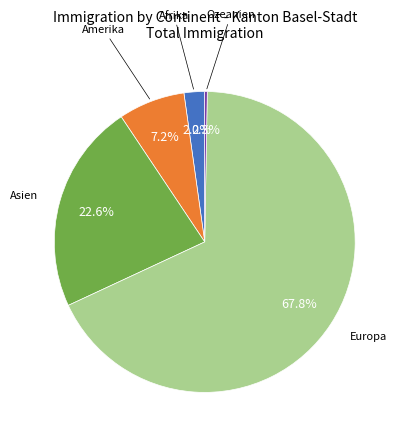

Is there a majority slice in this chart?

Yes